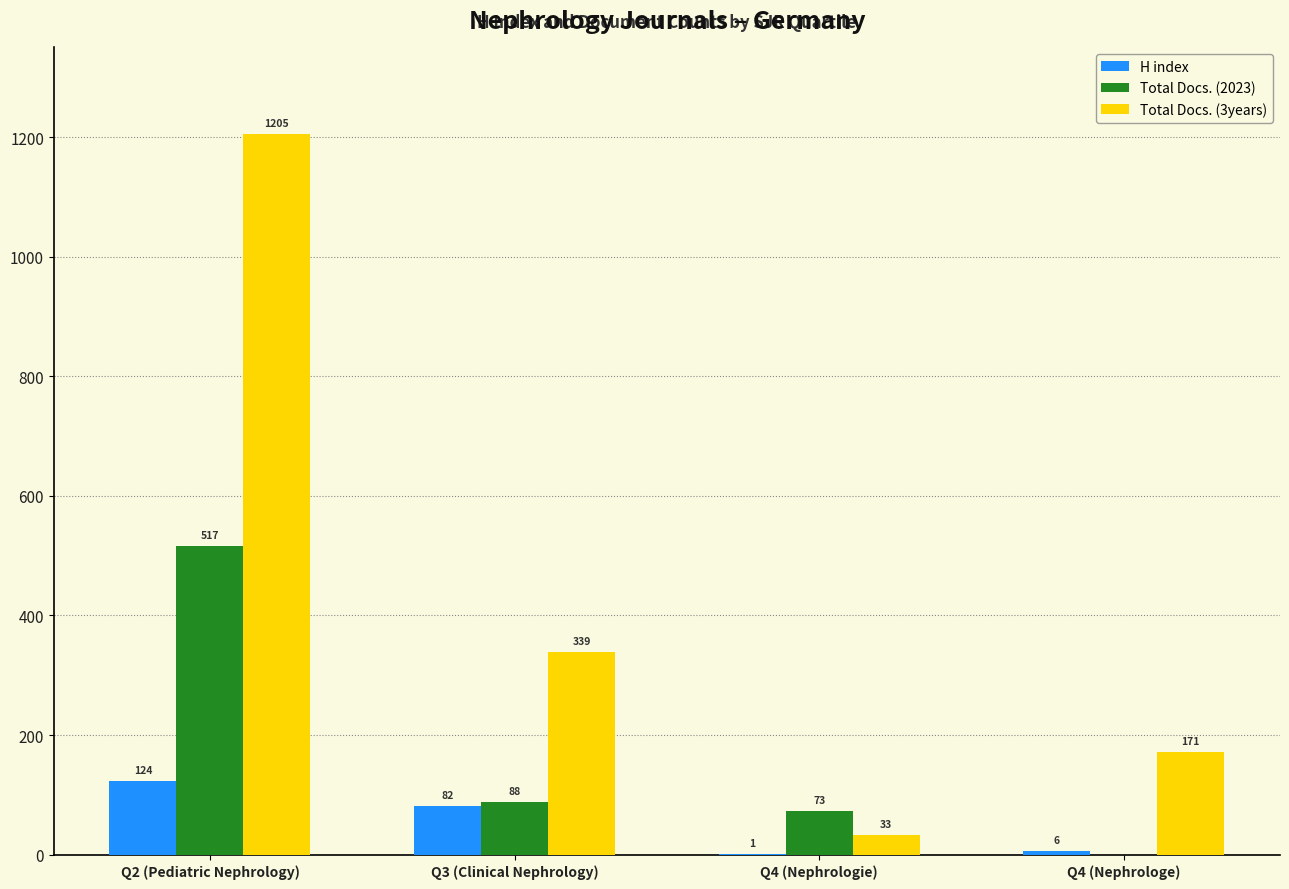

What is the approximate value of Total Docs. (2023) at Q4 (Nephrologie)?

73